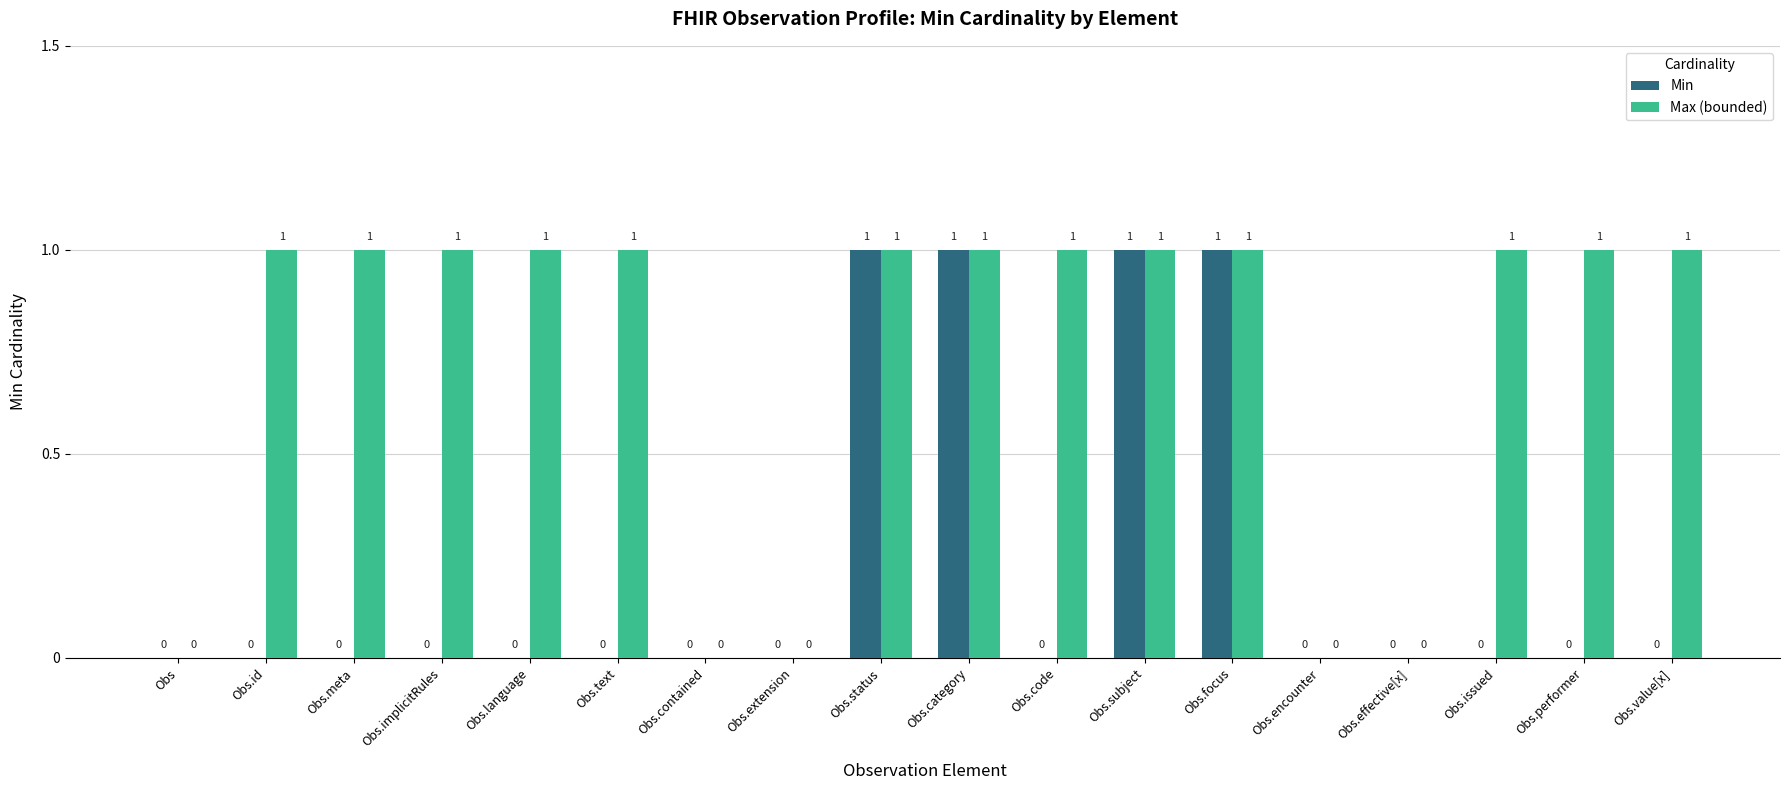

Read the Max (bounded) value at Obs.id.

1